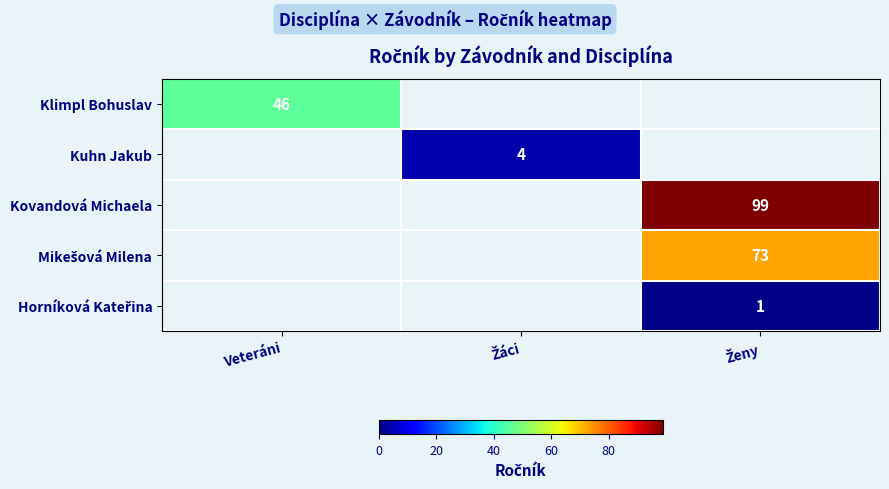

At how many categories does at least one series exceed 85?

1